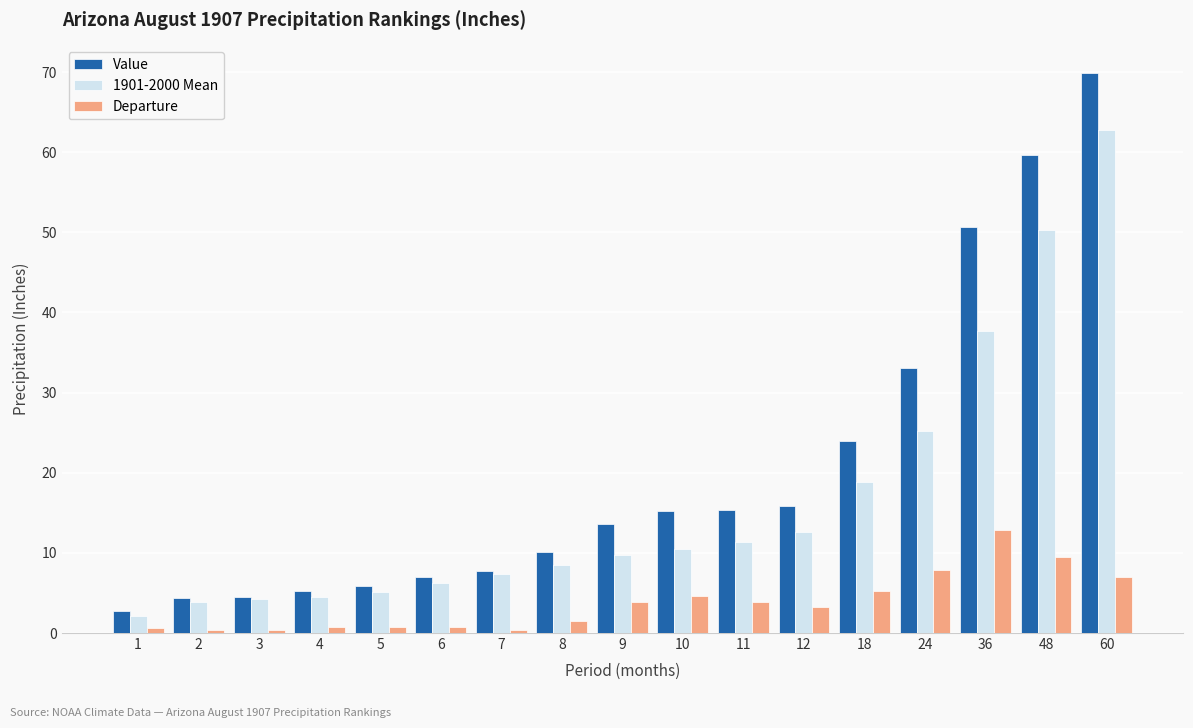

What is the total value across all series at 24?

66.1